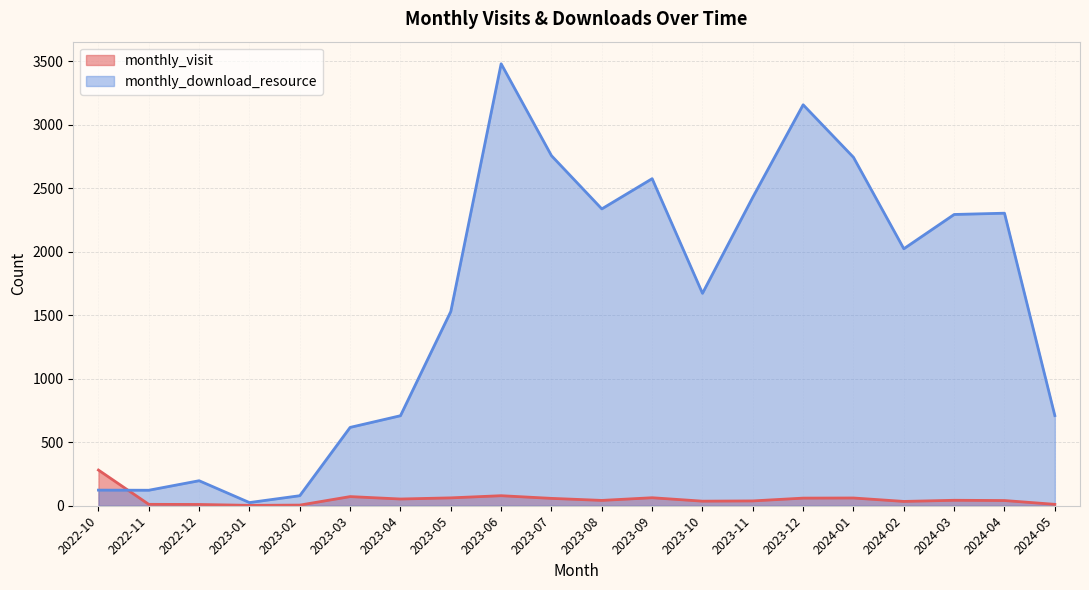

Reading right to left, what are all the values shown in this chart?

monthly_visit: 11	41	43	34	61	60	38	36	63	42	58	79	62	53	72	5	3	10	11	281
monthly_download_resource: 710	2304	2294	2024	2744	3158	2430	1673	2576	2338	2757	3481	1530	709	617	79	25	197	122	123